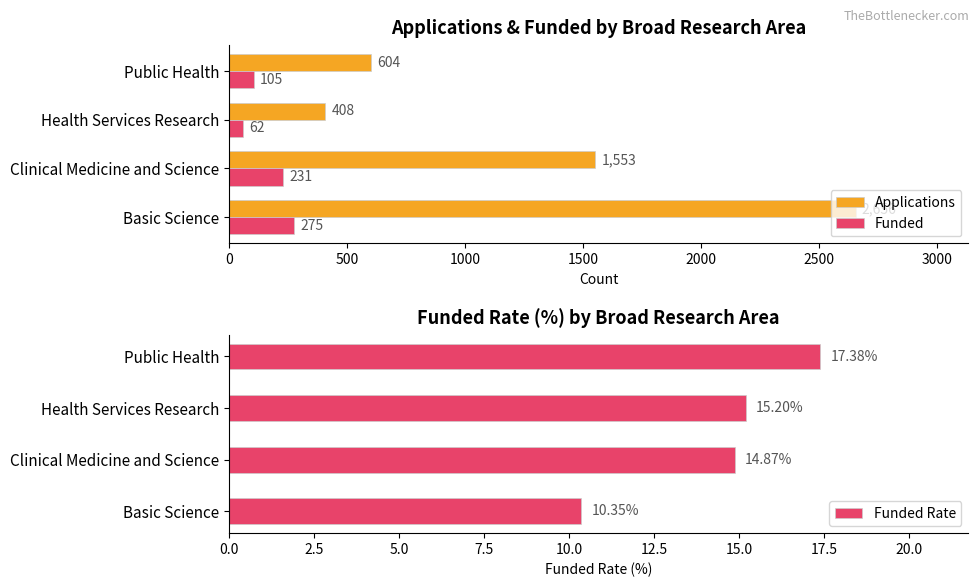

At how many categories does at least one series exceed 1284?

2